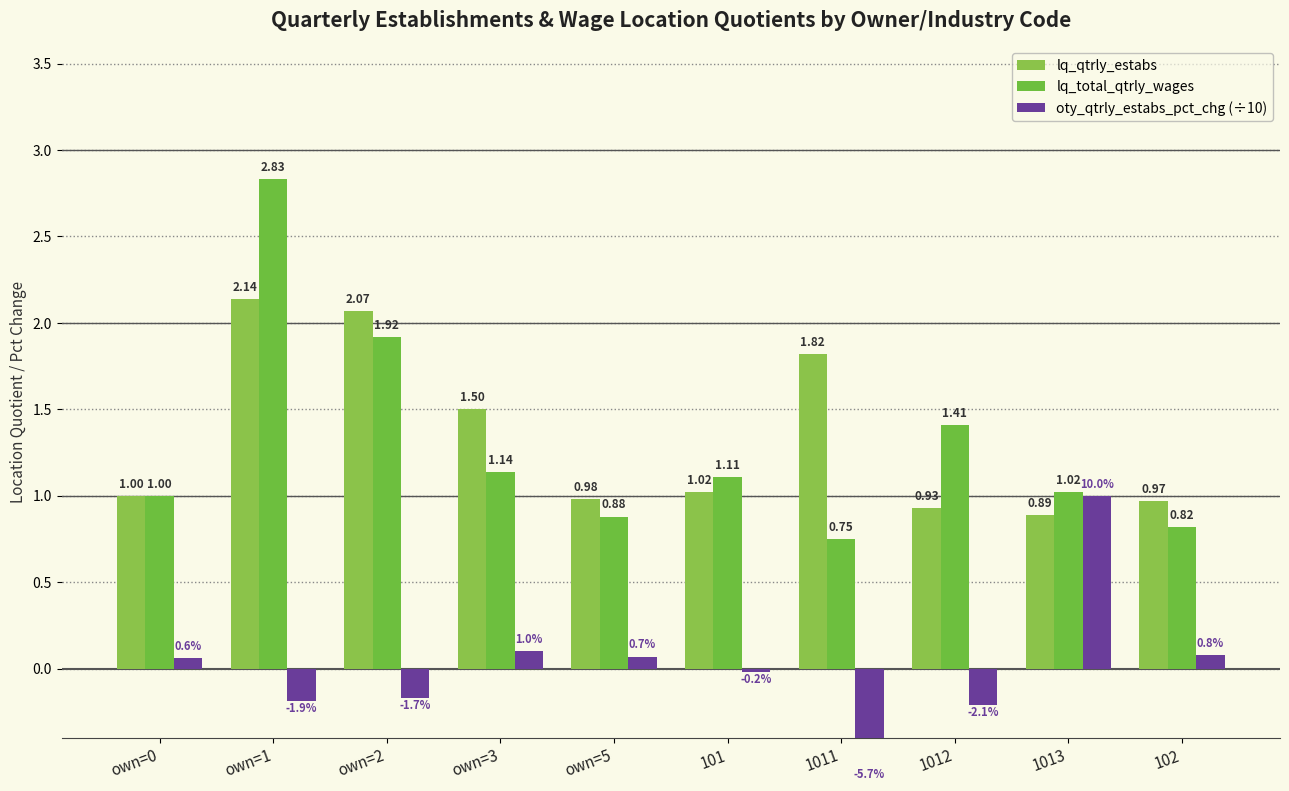

At which category does the chart reach its peak across all series?

own=1